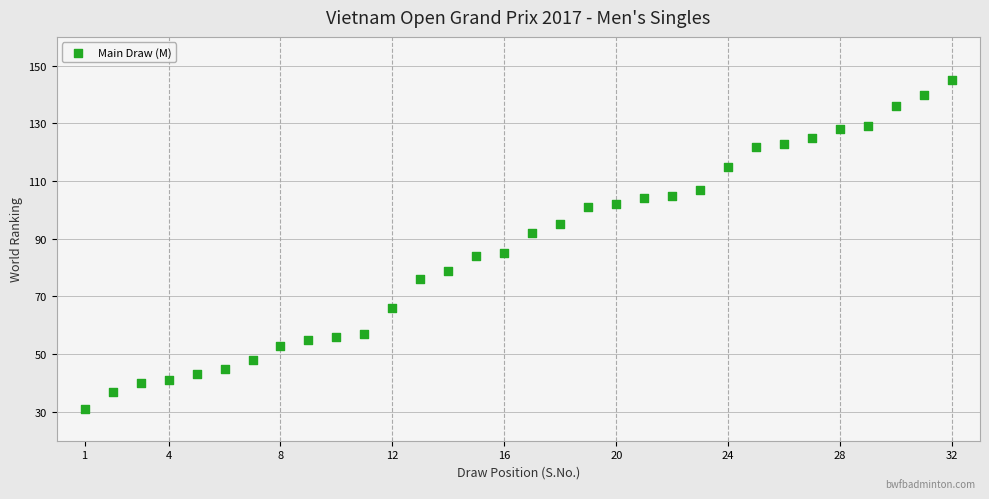

What is the range of X values (max minus min)?

31